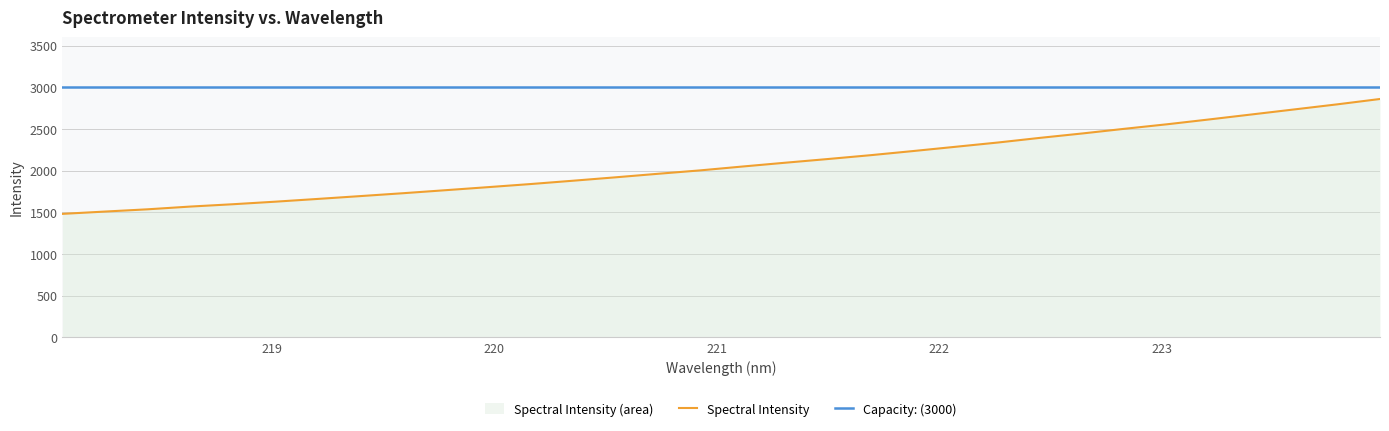

True or false: there are more than 0 points higher than both neighbors.

False